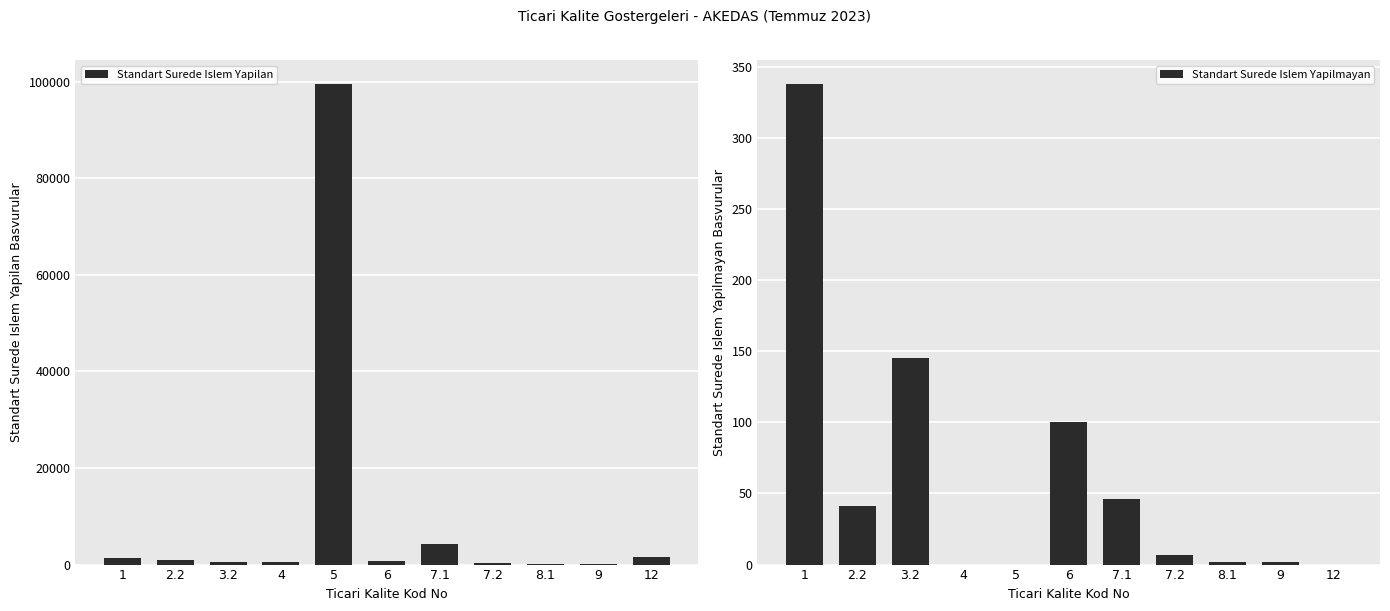

How many bars are there in each group?

2